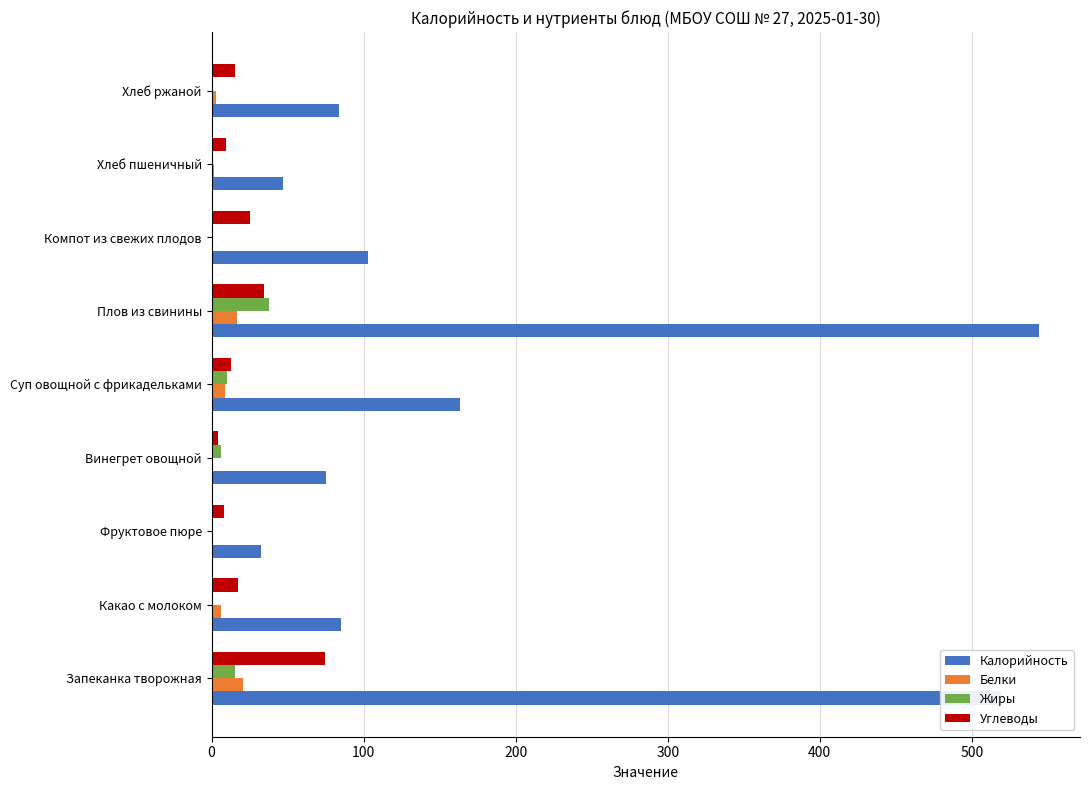

What is the total value across all series at Запеканка творожная?

630.4